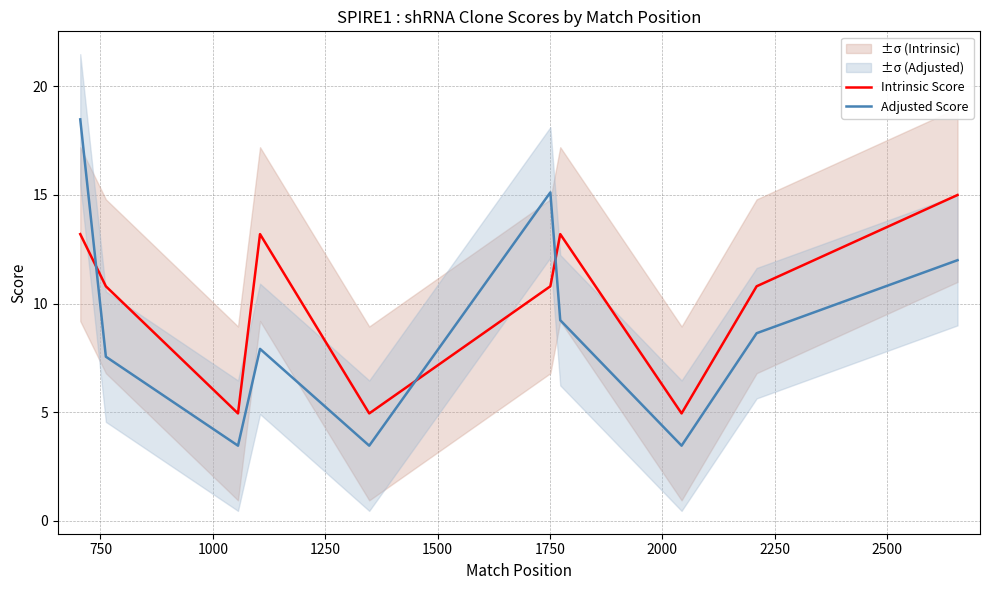

Reading left to right, transcribe all the data shown in this chart.

Intrinsic Score: 13.2	10.8	5.0	13.2	5.0	10.8	13.2	5.0	10.8	15.0
Adjusted Score: 18.5	7.6	3.5	7.9	3.5	15.1	9.2	3.5	8.6	12.0